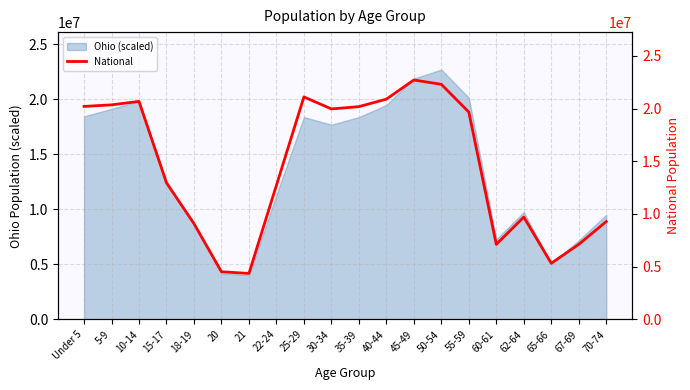

The value of Ohio (scaled) at Under 5 is 18453858.2. True or false?

True